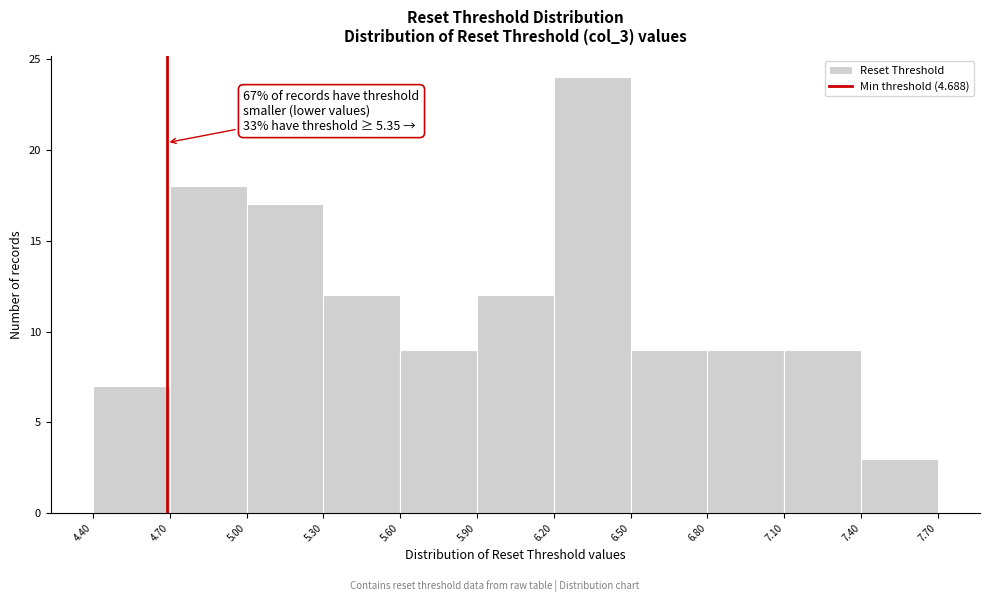

Over which range of the x-axis is the bar tallest?

6.20 to 6.50